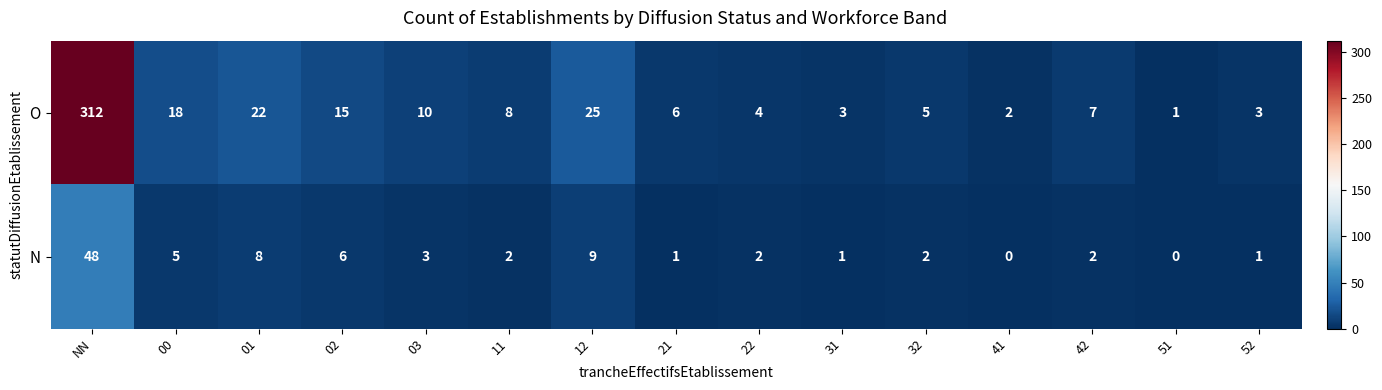

Rank the series at 22 from highest to lowest value.

O, N